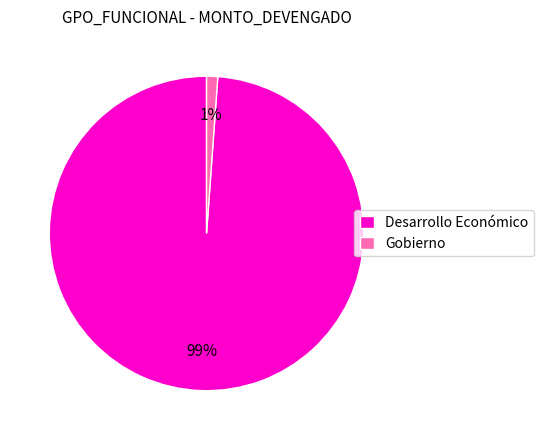

Which category has the biggest portion of the pie?

Desarrollo Económico